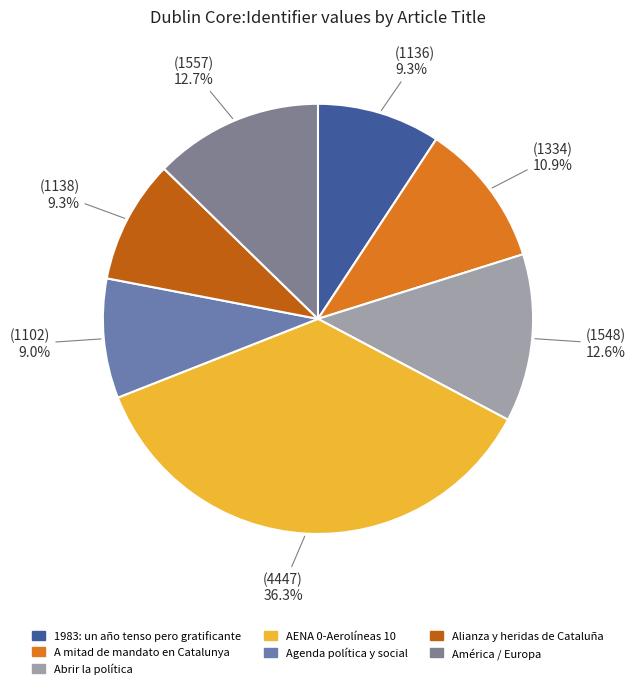

Is there any slice that represents more than half of the pie?

No